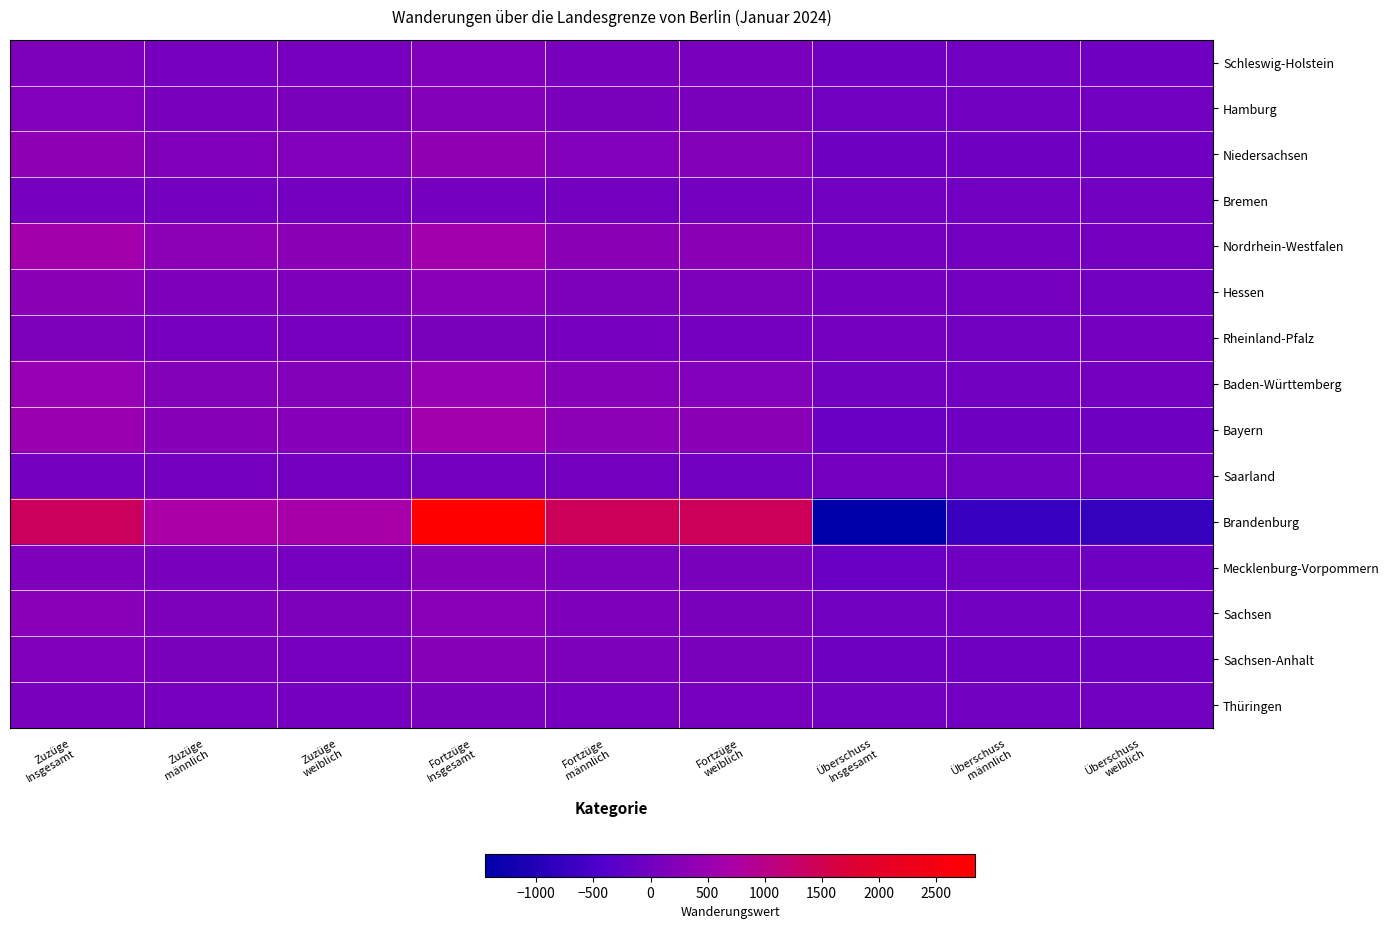

What is the greatest value displayed?

2843